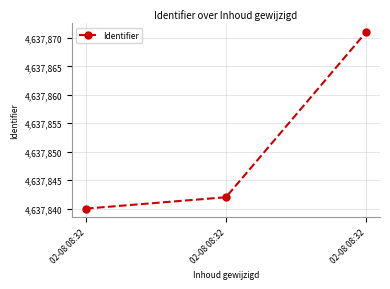

Rank the categories by value from lowest to highest.

02-08 08:32, 02-08 08:32, 02-08 08:32